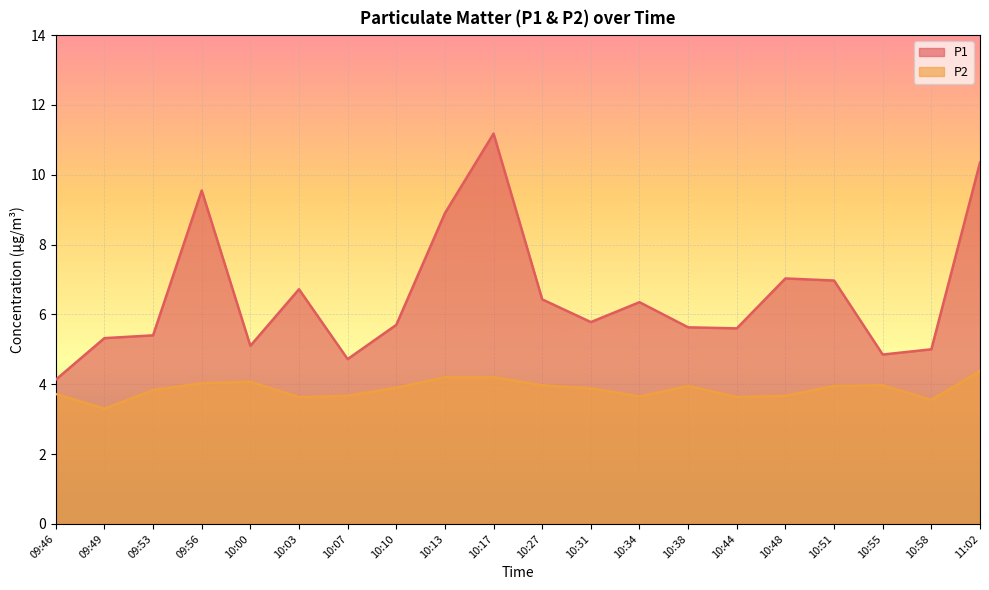

Is it true that P1 equals 7.0 at 10:48?

True